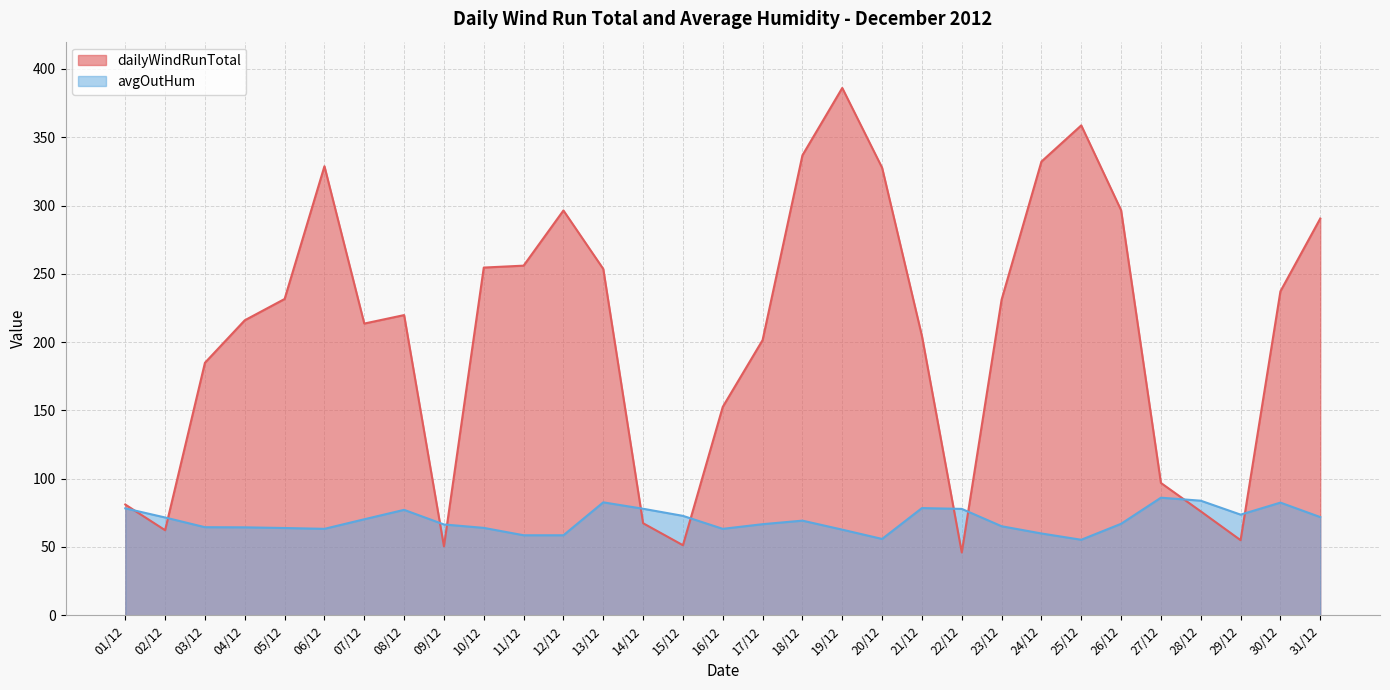

What position from the right is 07/12?

25